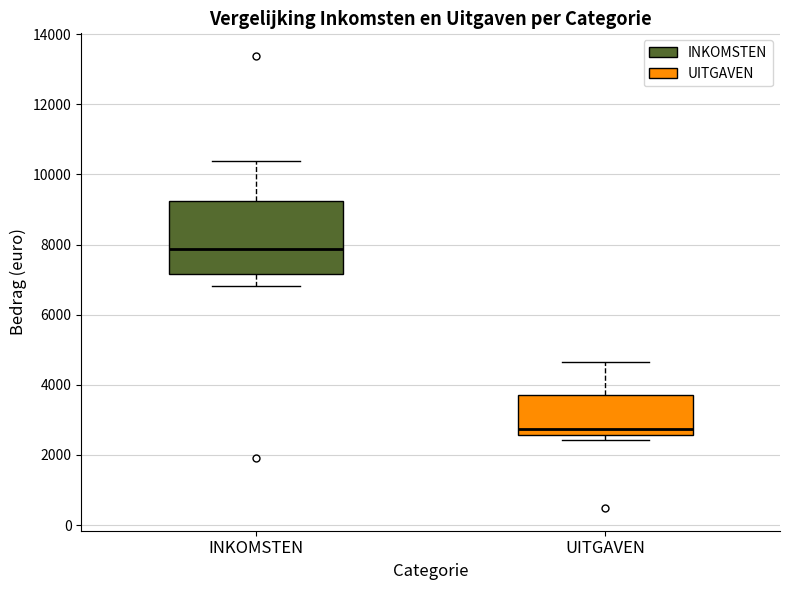

Which box is the tallest, from its lower edge to its upper edge?

INKOMSTEN